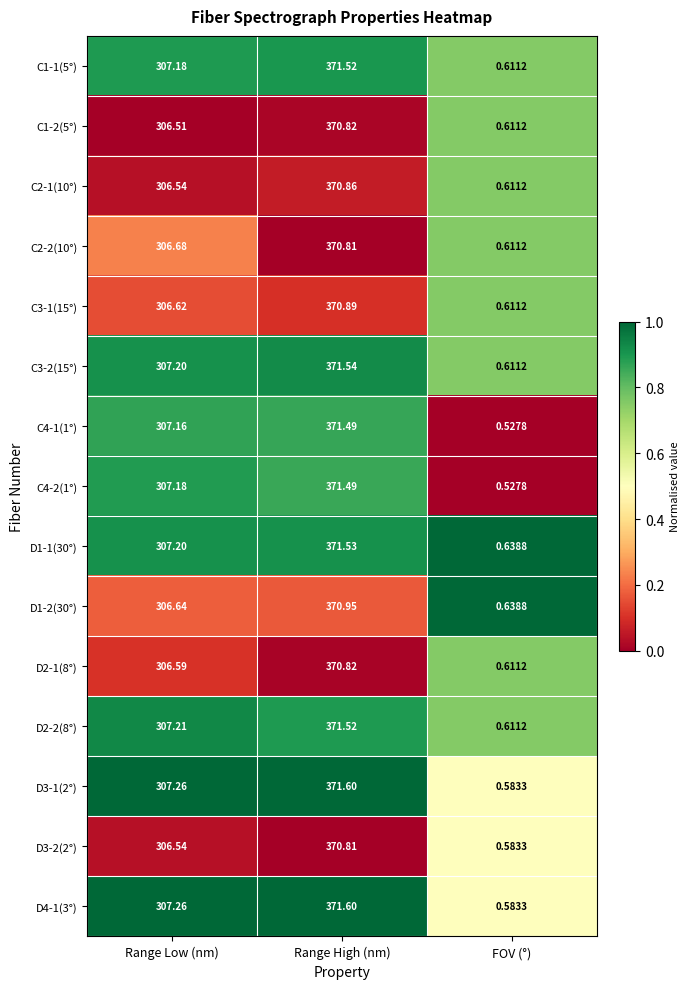

At which category is the sum across all series the highest?

Range High (nm)